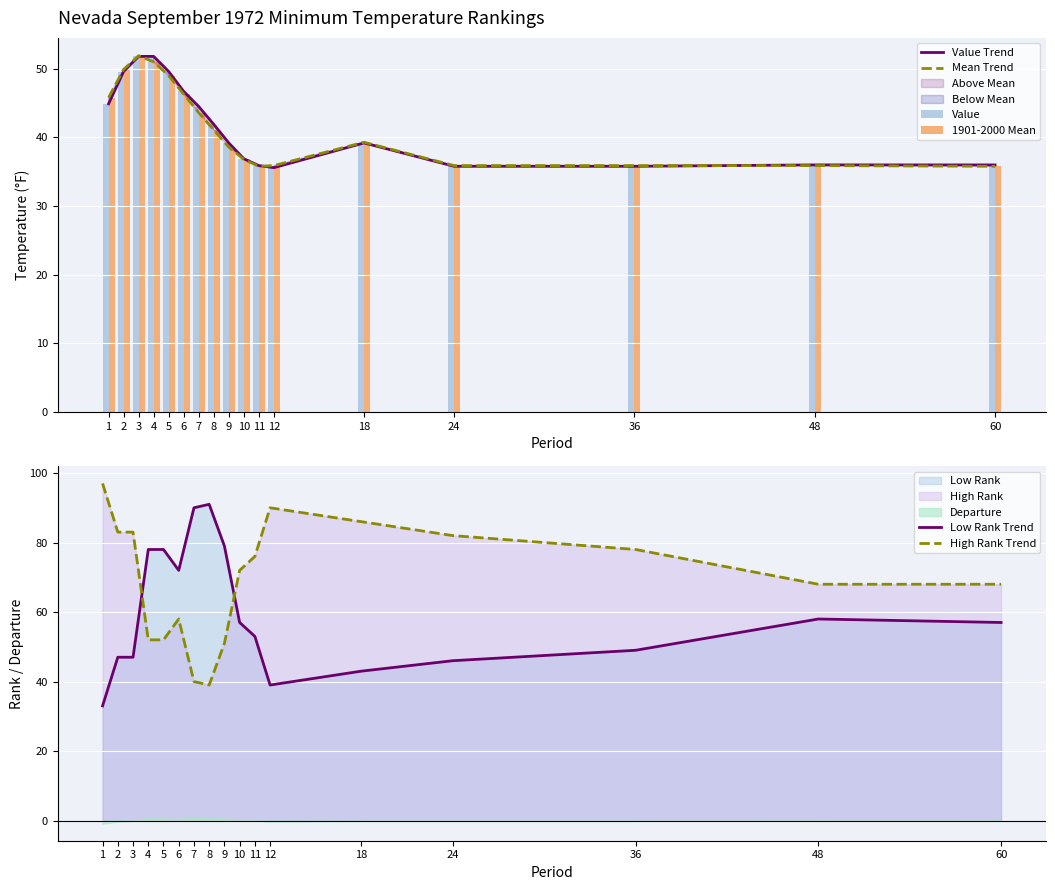

Is it true that High Rank Trend equals 68.2 at 5?

False